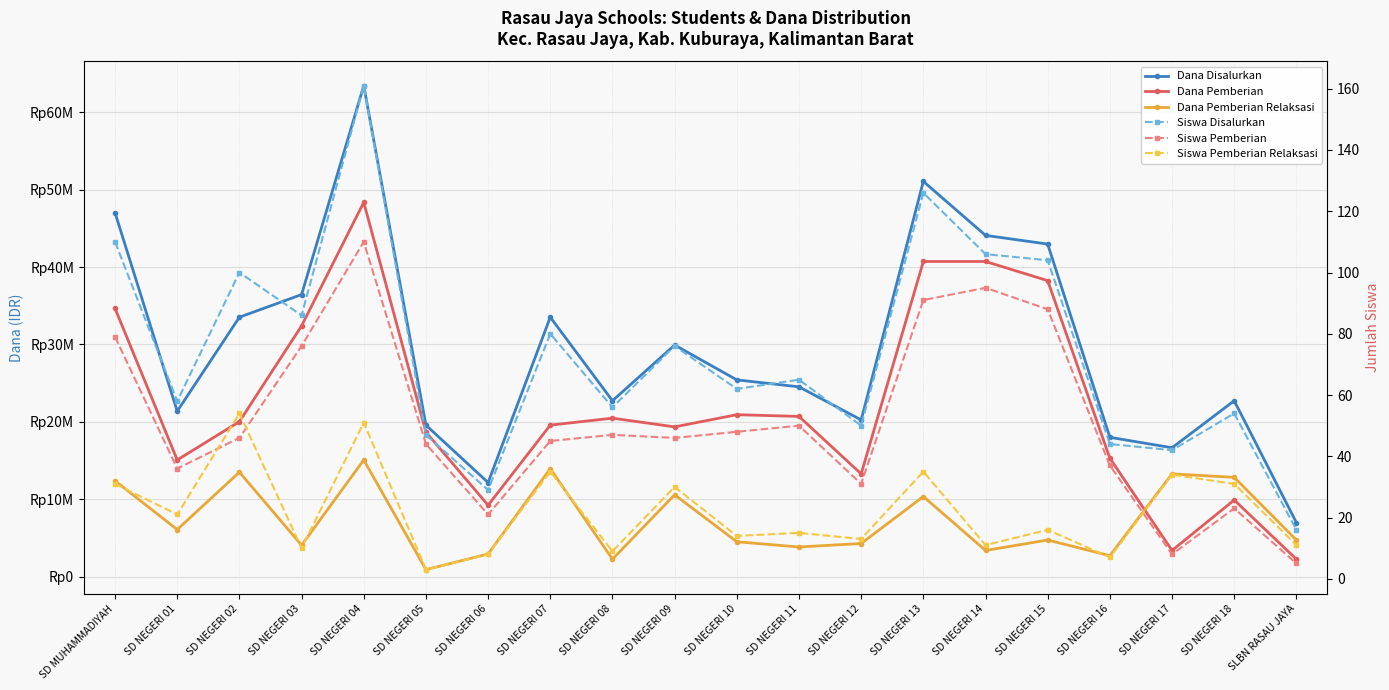

What are all the series names shown in the legend?

Dana Disalurkan, Dana Pemberian, Dana Pemberian Relaksasi, Siswa Disalurkan, Siswa Pemberian, Siswa Pemberian Relaksasi